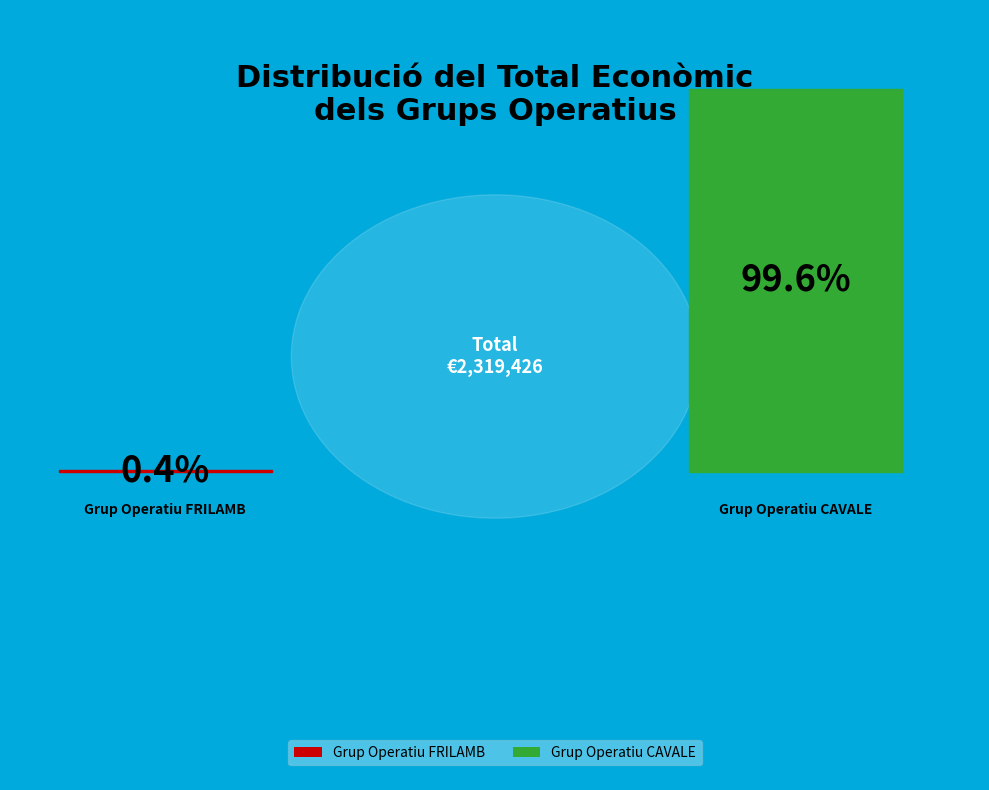

What percentage do Grup Operatiu CAVALE and Grup Operatiu FRILAMB together represent?

100.0%